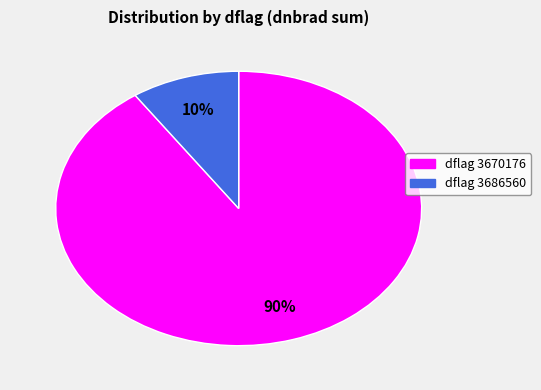

Does any single category account for the majority?

Yes